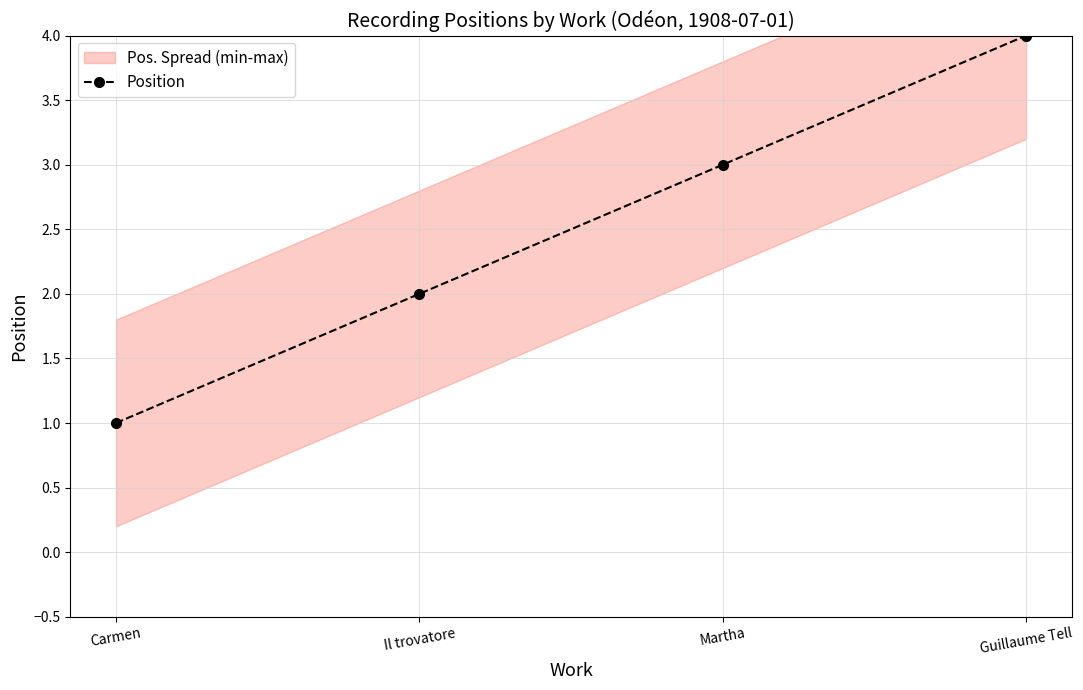

Reading left to right, transcribe all the data shown in this chart.

Carmen=1	Il trovatore=2	Martha=3	Guillaume Tell=4